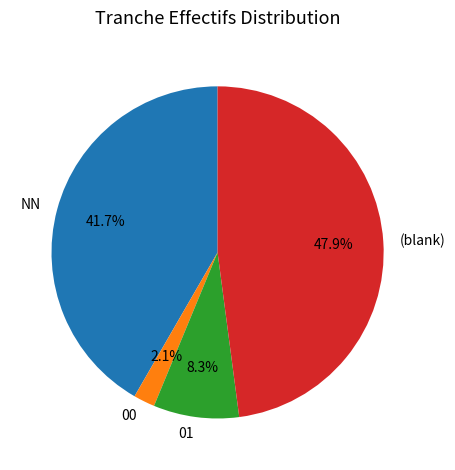

Is there a majority slice in this chart?

No